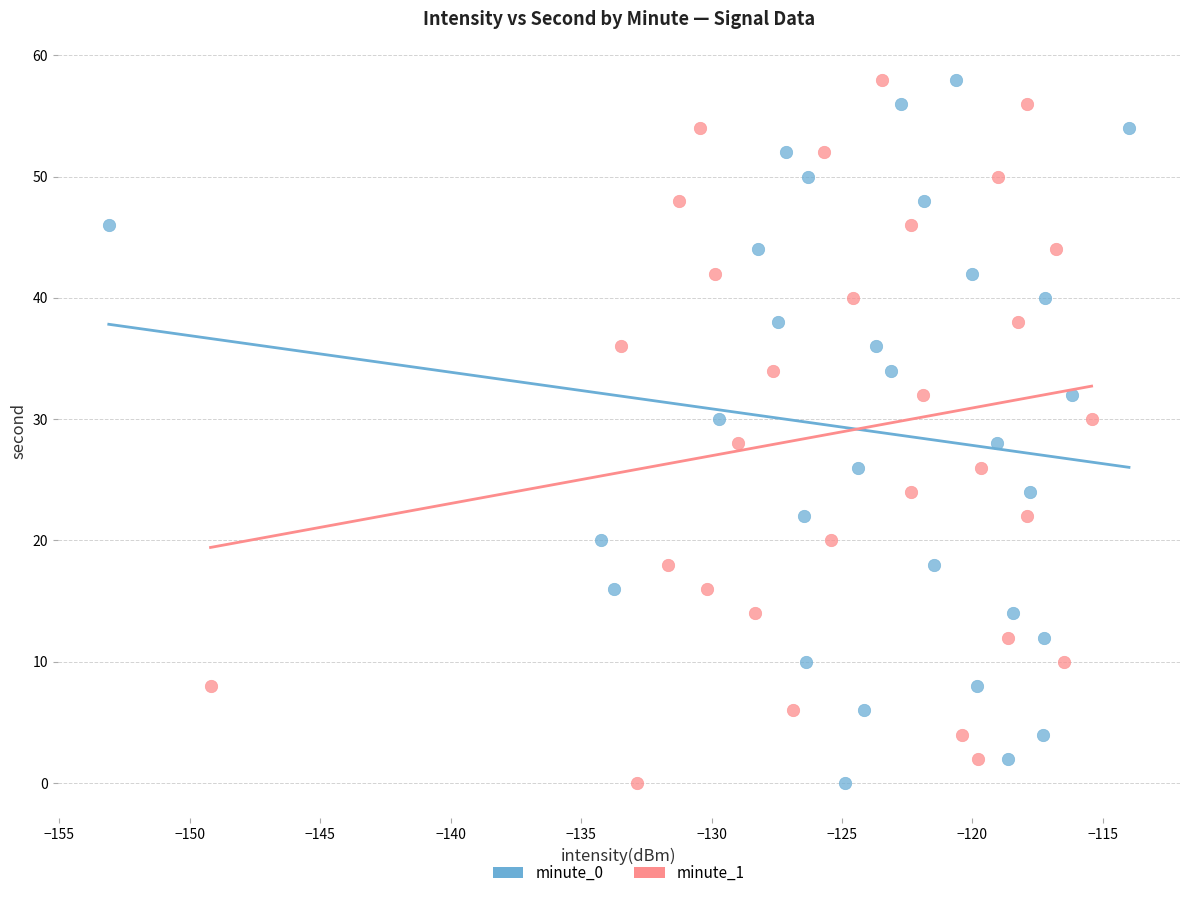

What are all the series names shown in the legend?

minute_0, minute_1